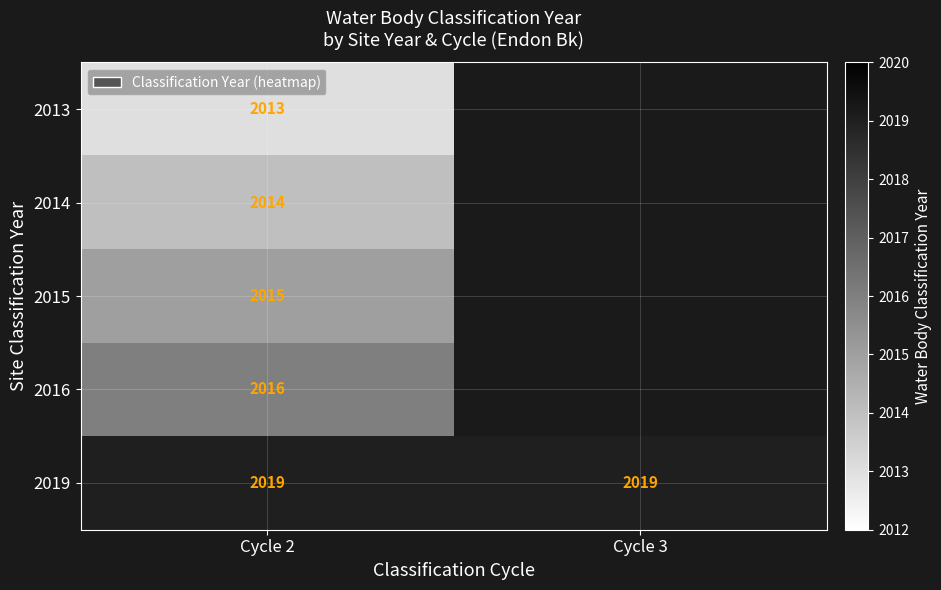

What is the spread (max minus min) of values at Cycle 2?

6